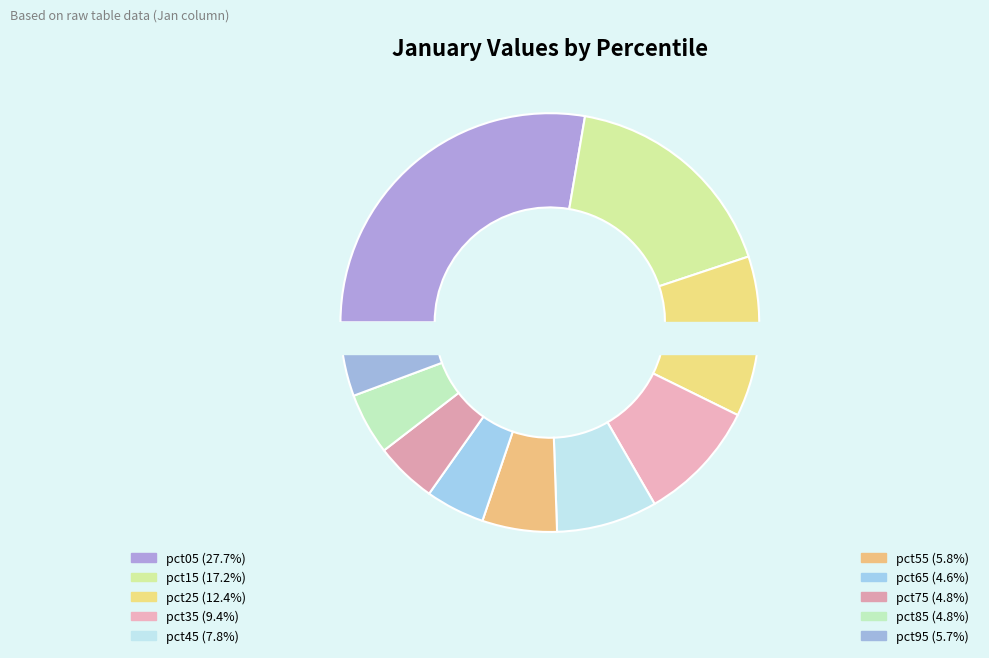

To the nearest percent, what is the difference between the largest and smallest slice percentages?

23%